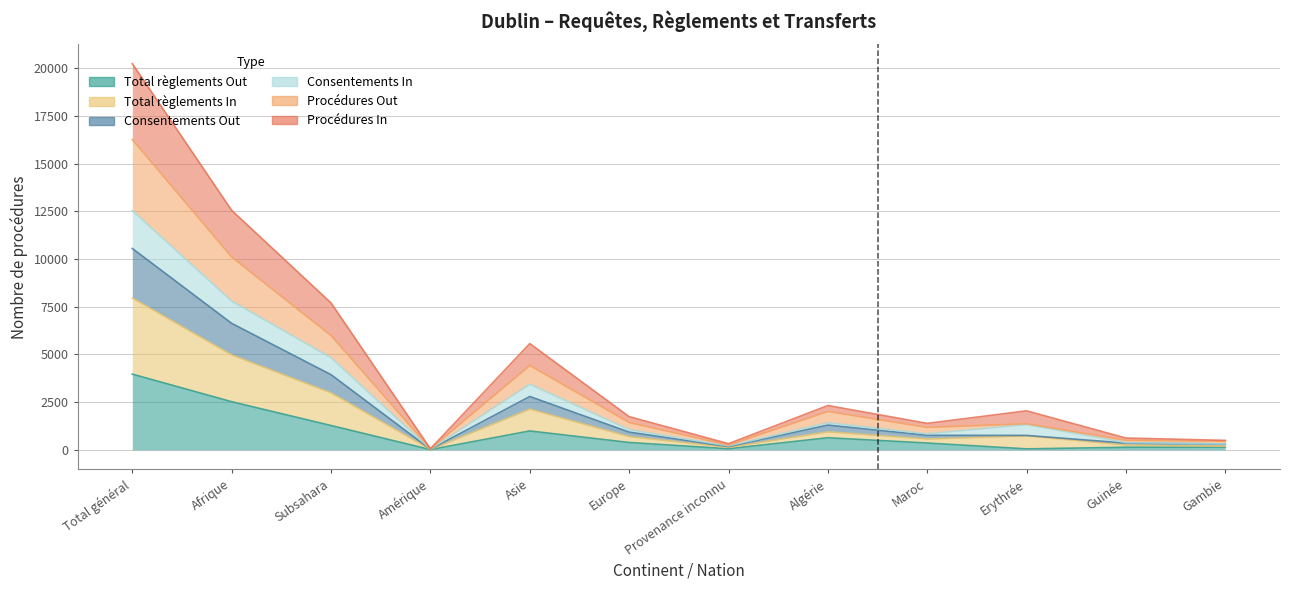

Does the chart have visible grid lines?

Yes